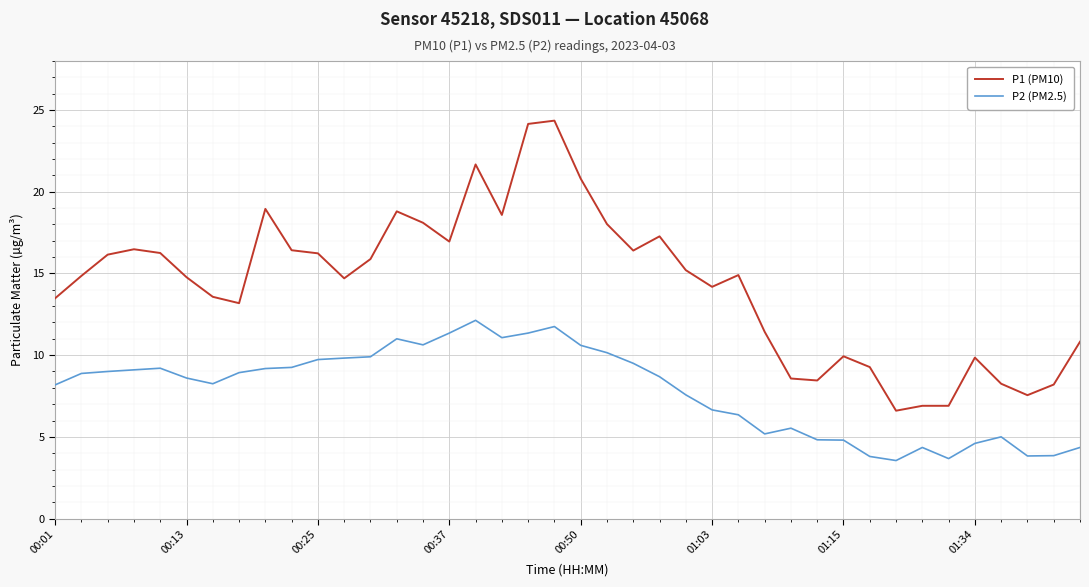

List the series in order of their peak value, highest first.

P1 (PM10), P2 (PM2.5)